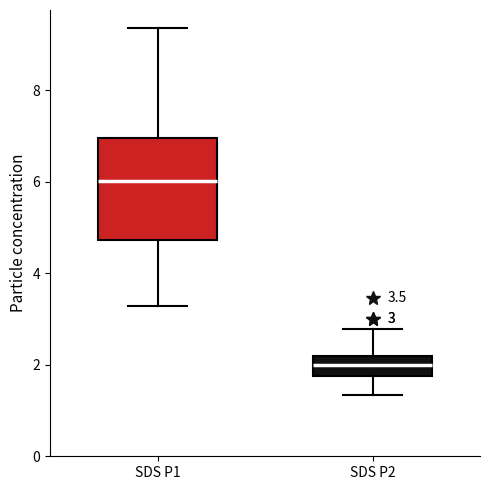

Which box's median line is the highest?

SDS P1